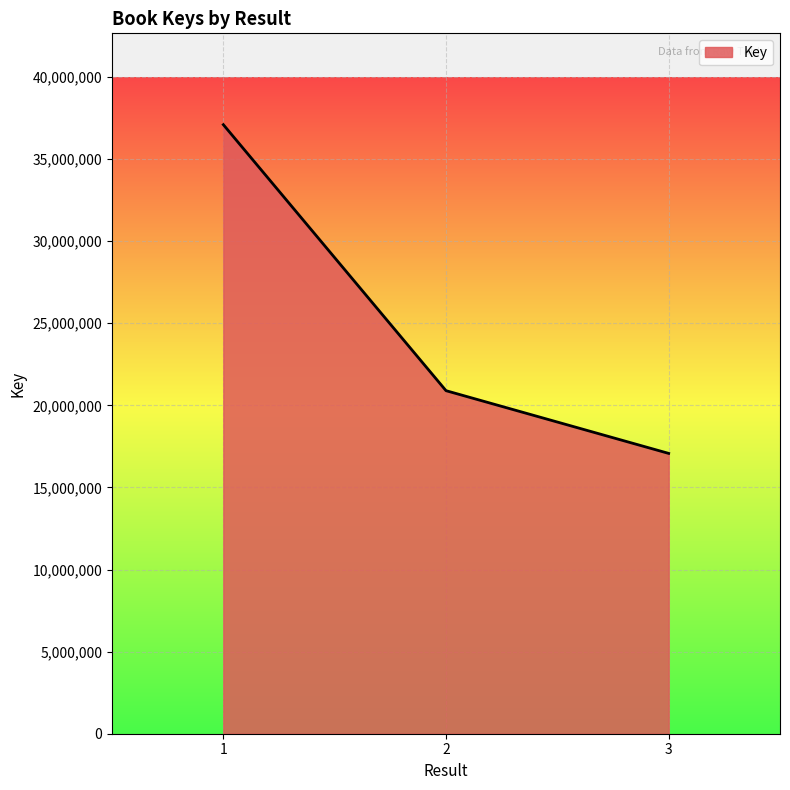

Which category has the highest value across all series?

1